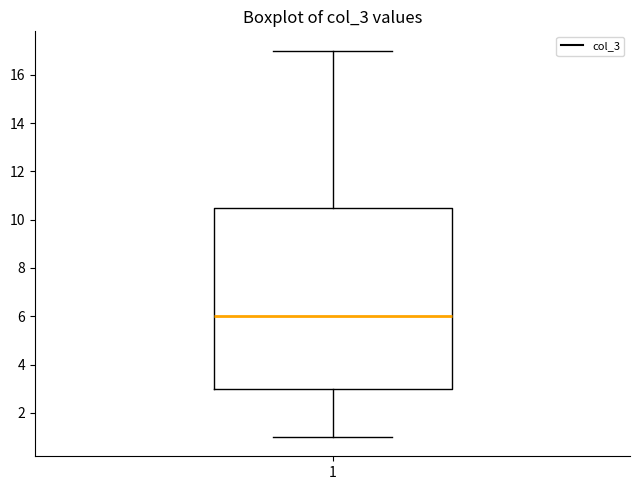

Where is the lower edge of the box at x = 1 on the y-axis? The values are not printed on the chart, so give them approximately, as read against the axis.

3.0